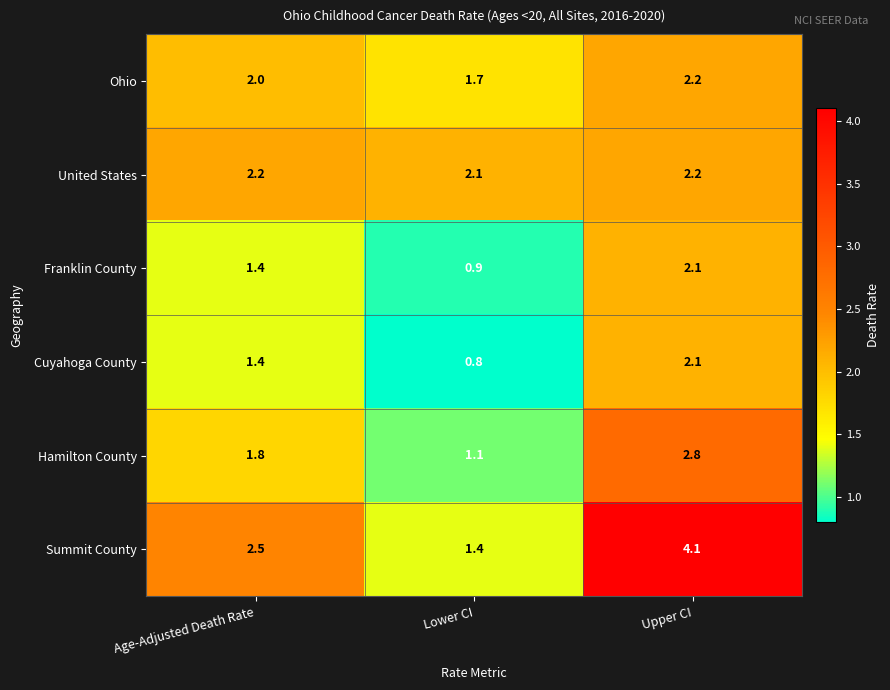

Read the Ohio value at Age-Adjusted Death Rate.

2.0